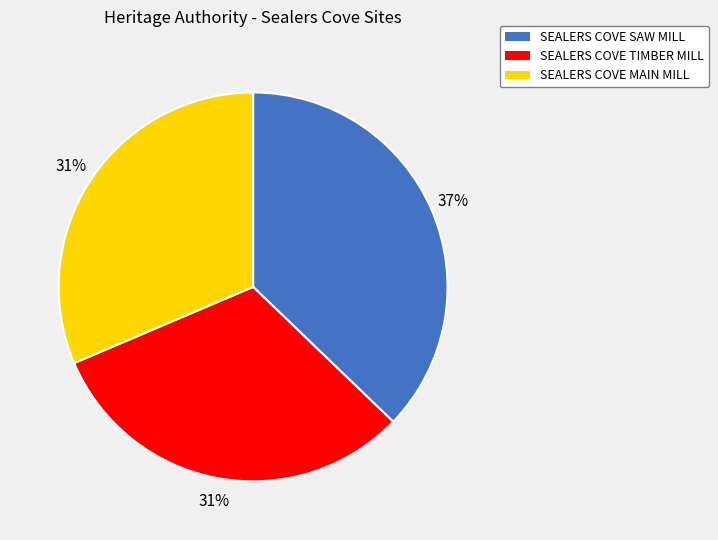

To the nearest percent, what is the difference between the SEALERS COVE TIMBER MILL and SEALERS COVE SAW MILL slice percentages?

6%